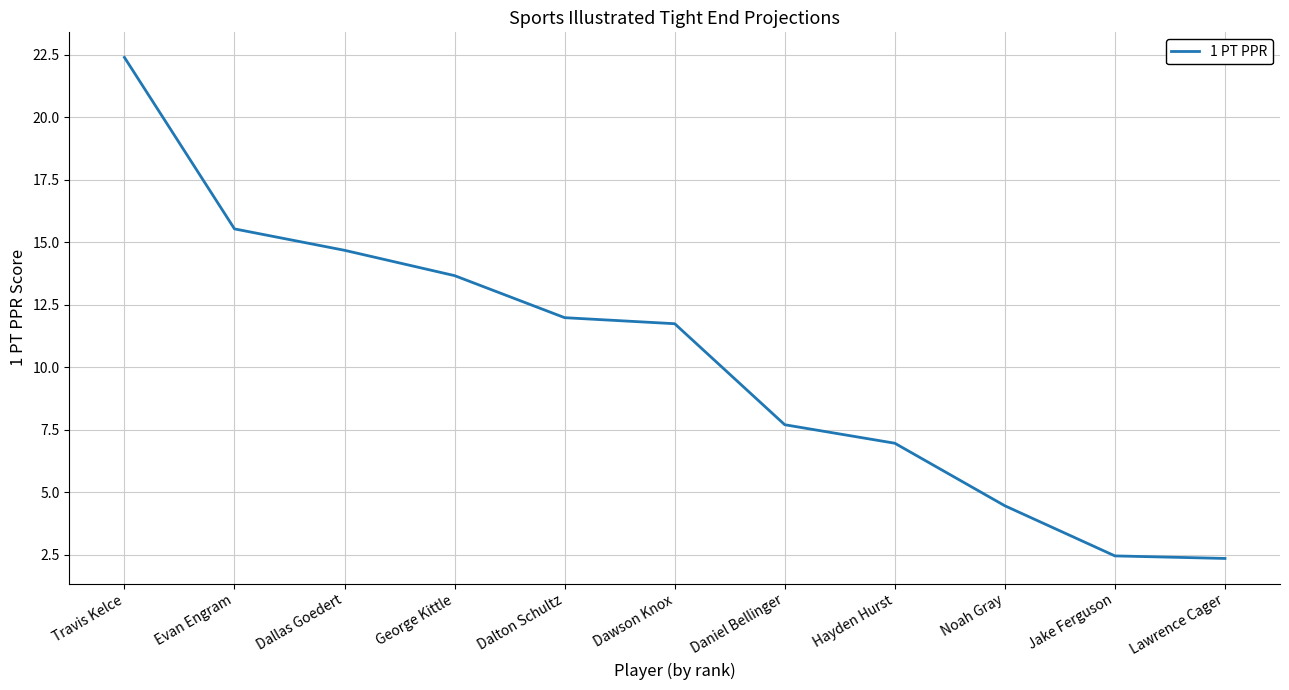

At which category does the chart reach its peak across all series?

Travis Kelce